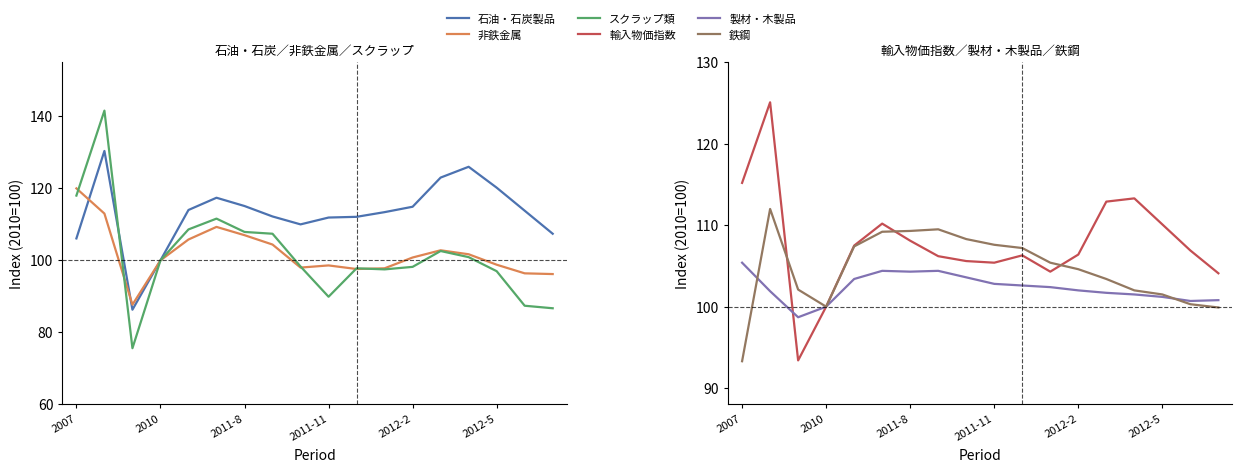

What is the value of the スクラップ類 point at the 15th from the left?

100.9